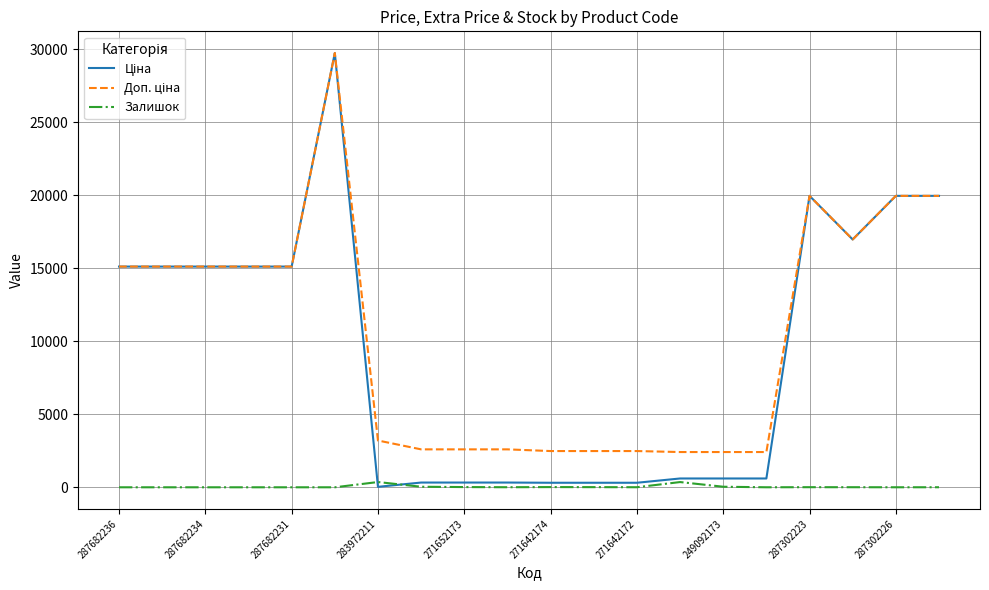

How many lines are shown in the chart?

3